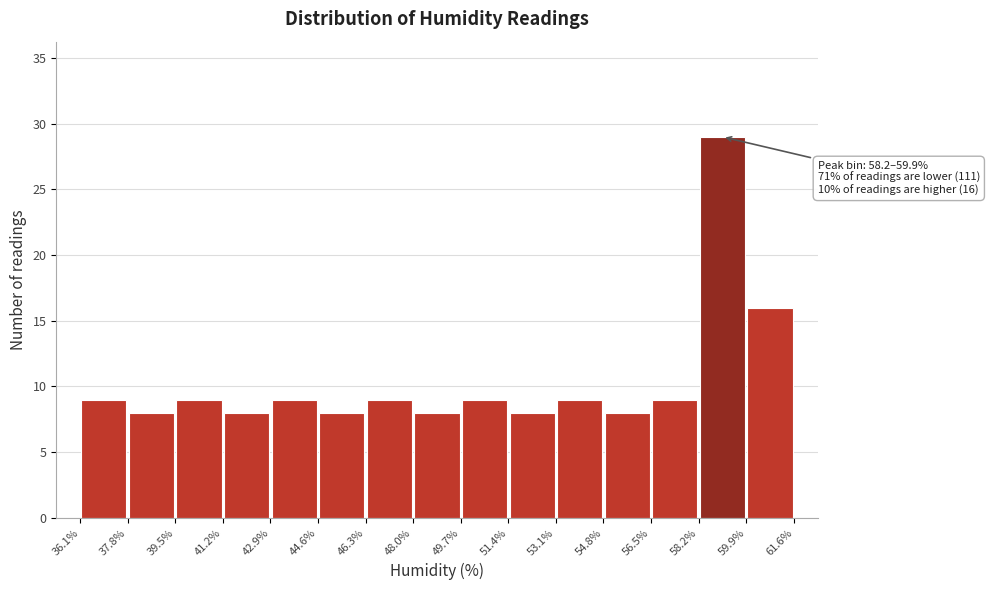

Over which range of the x-axis is the bar tallest?

58.2% to 59.9%